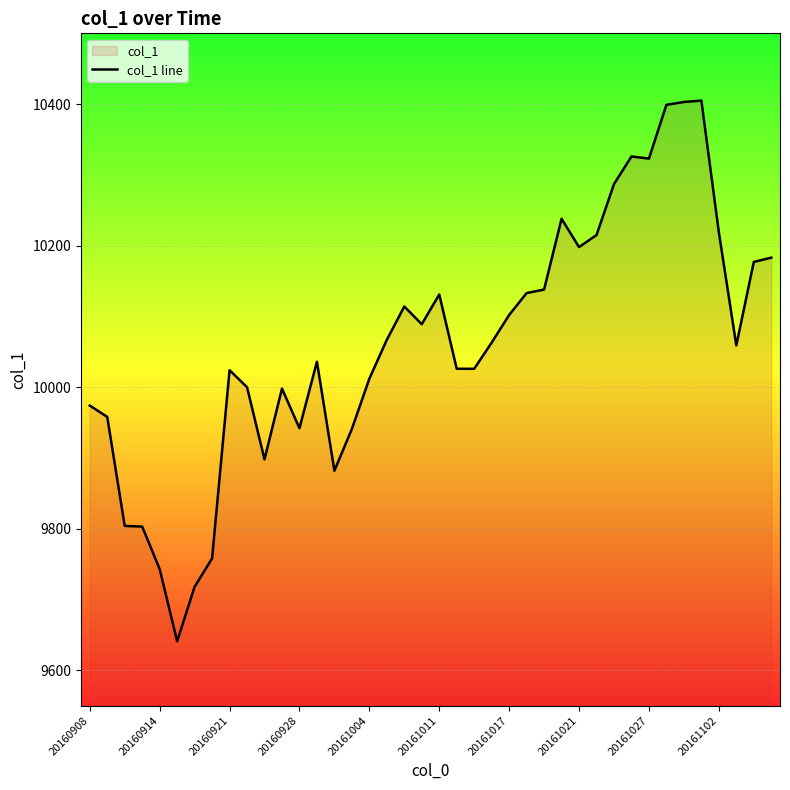

True or false: there are more than 1 points higher than both neighbors.

True